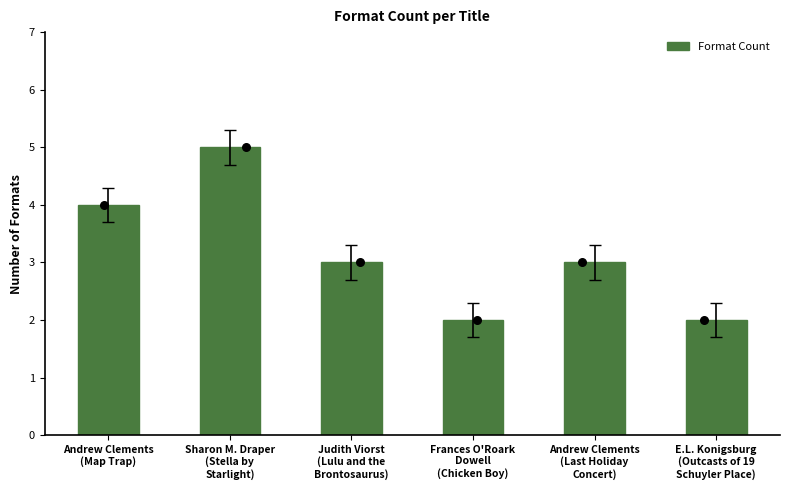

Which has a higher value, E.L. Konigsburg
(Outcasts of 19
Schuyler Place) or Frances O'Roark
Dowell
(Chicken Boy)?

E.L. Konigsburg
(Outcasts of 19
Schuyler Place)